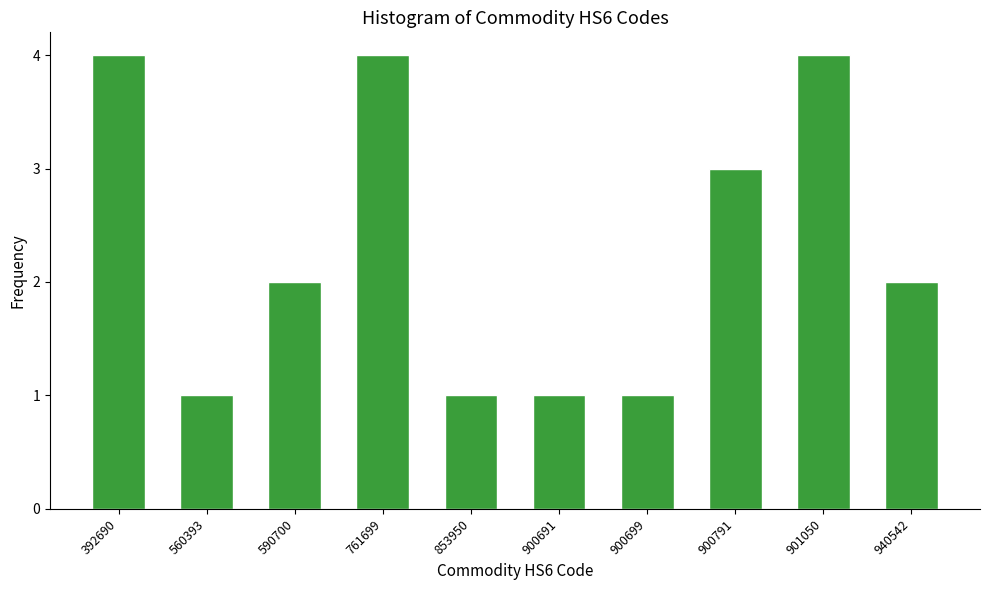

Reading left to right, transcribe all the data shown in this chart.

4	1	2	4	1	1	1	3	4	2